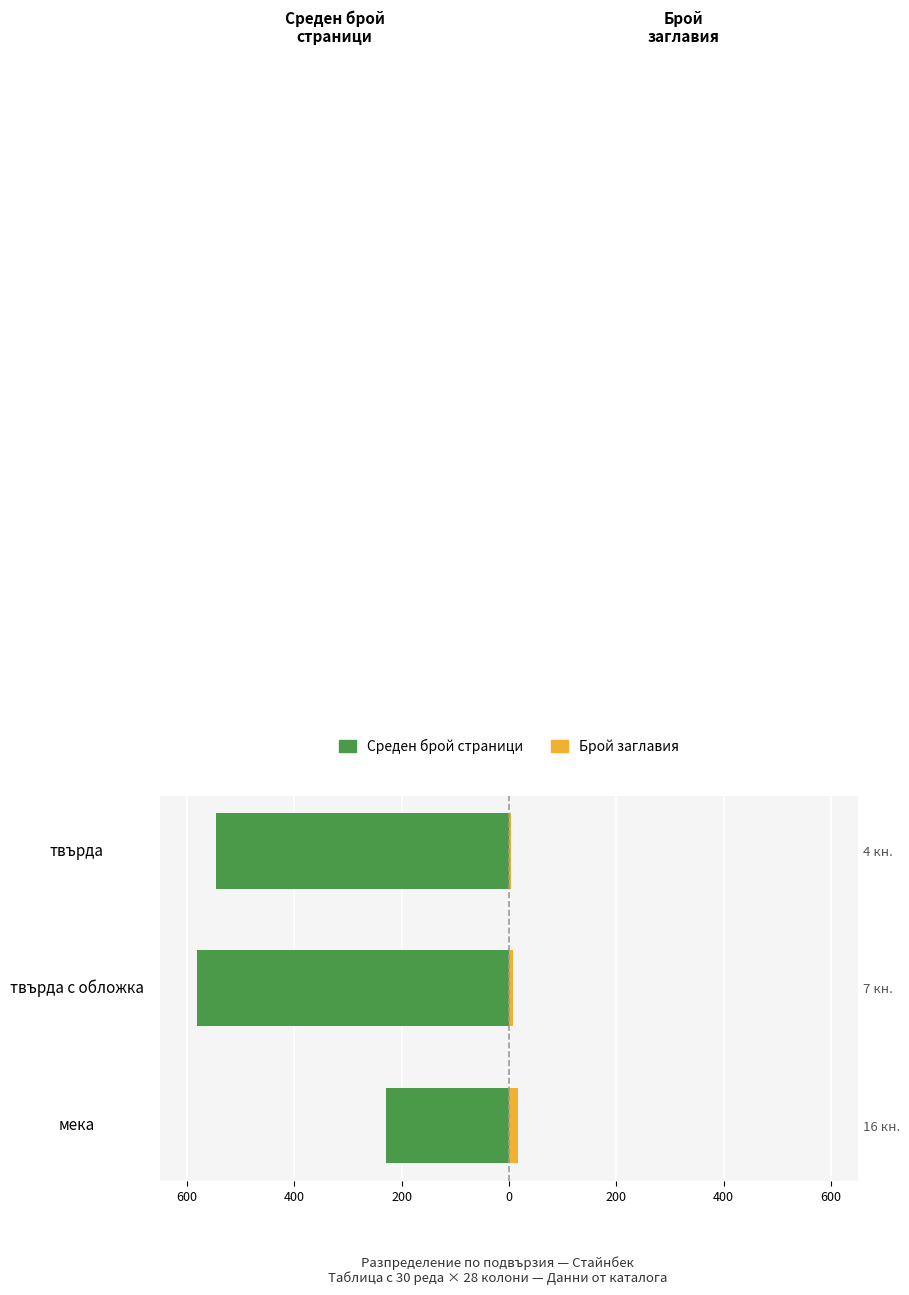

How many groups of bars are there?

3